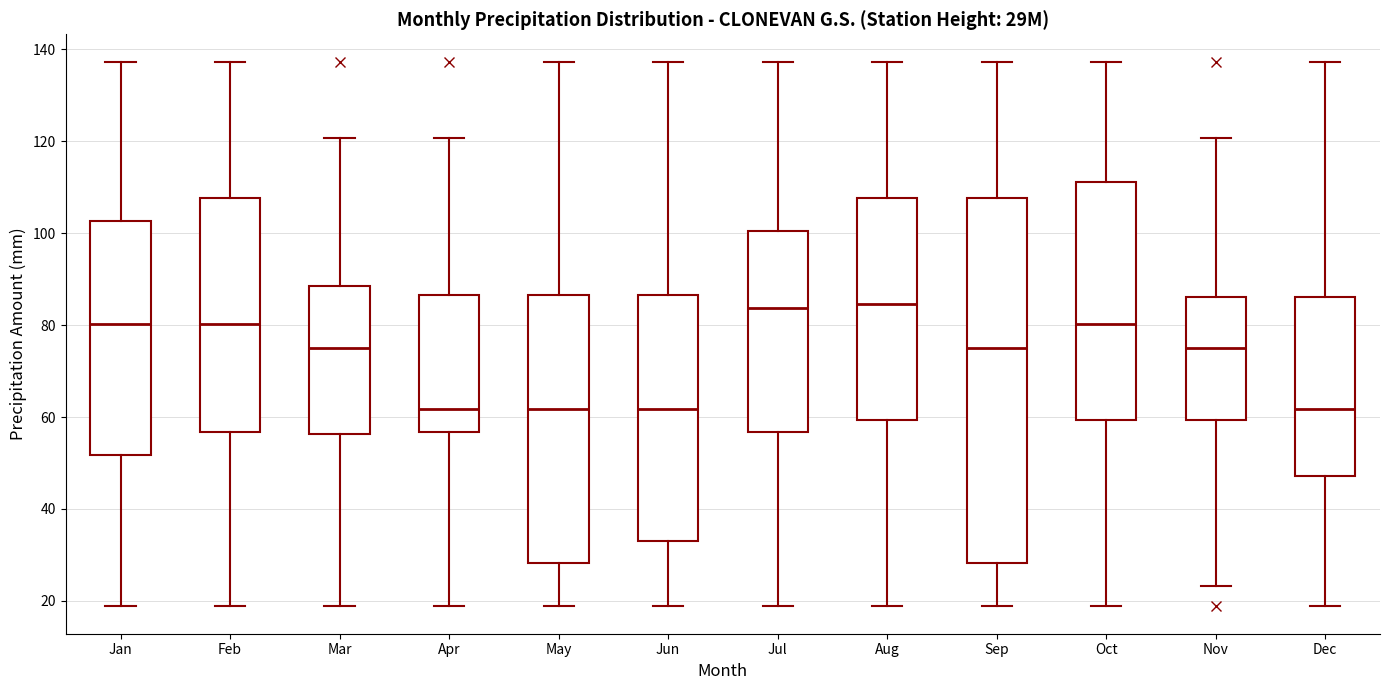

Which box is the tallest, from its lower edge to its upper edge?

Sep